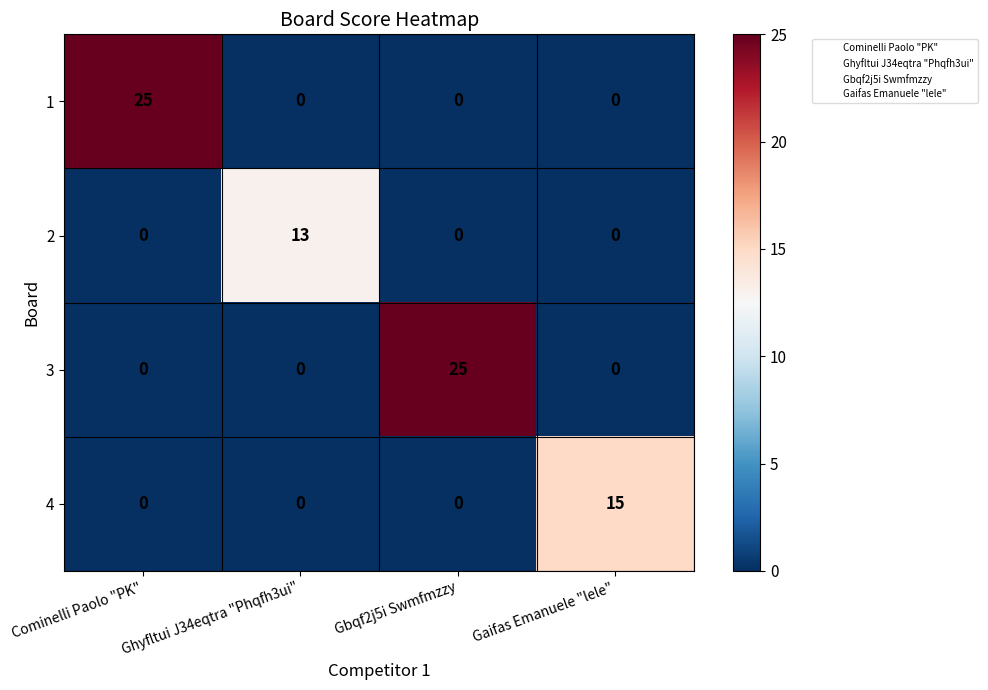

What is the approximate value of 2 at Ghyfltui J34eqtra "Phqfh3ui"?

13